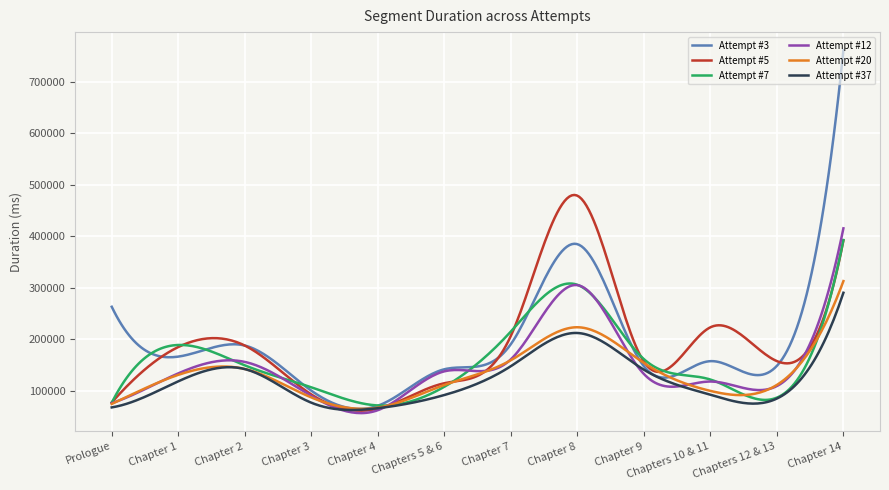

Which series has the widest spread of values?

Attempt #3